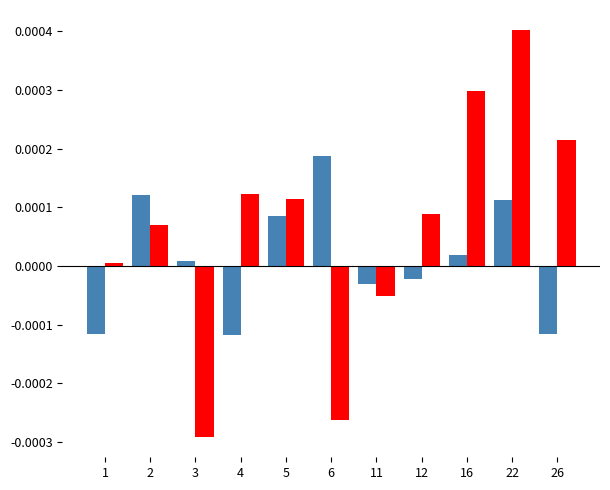

How many bars are there in each group?

2